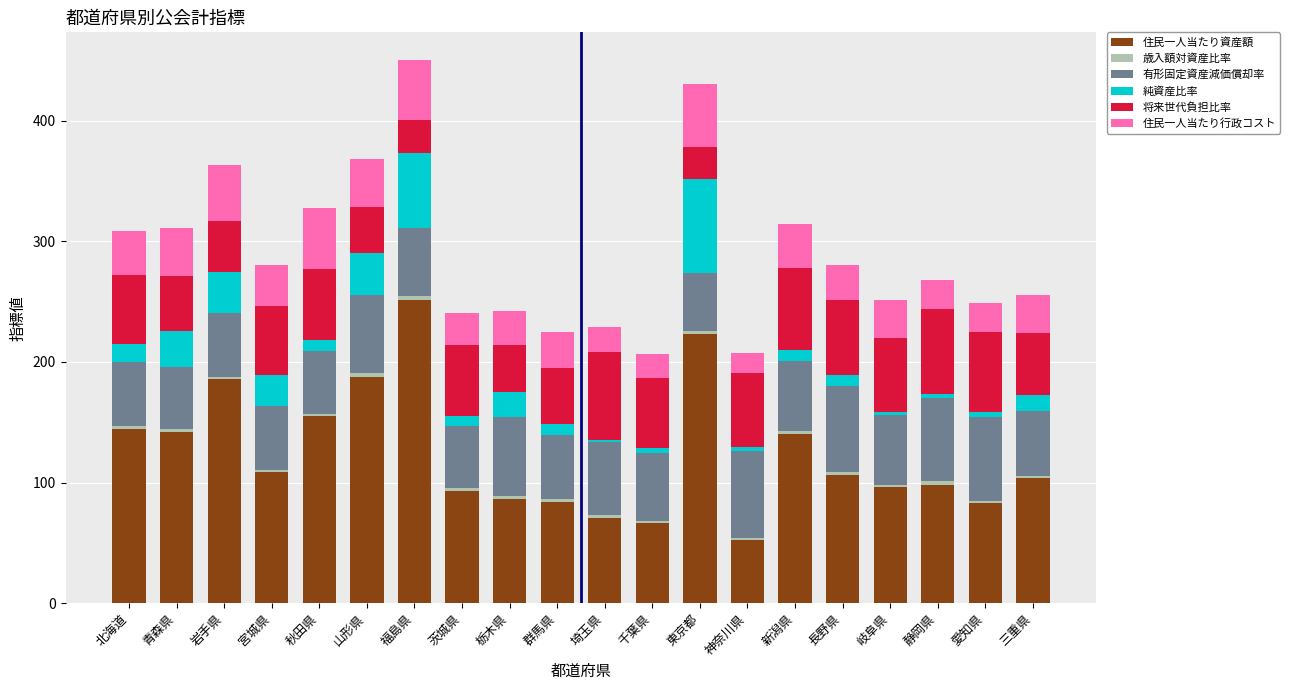

What is the minimum value for 住民一人当たり資産額?

52.3